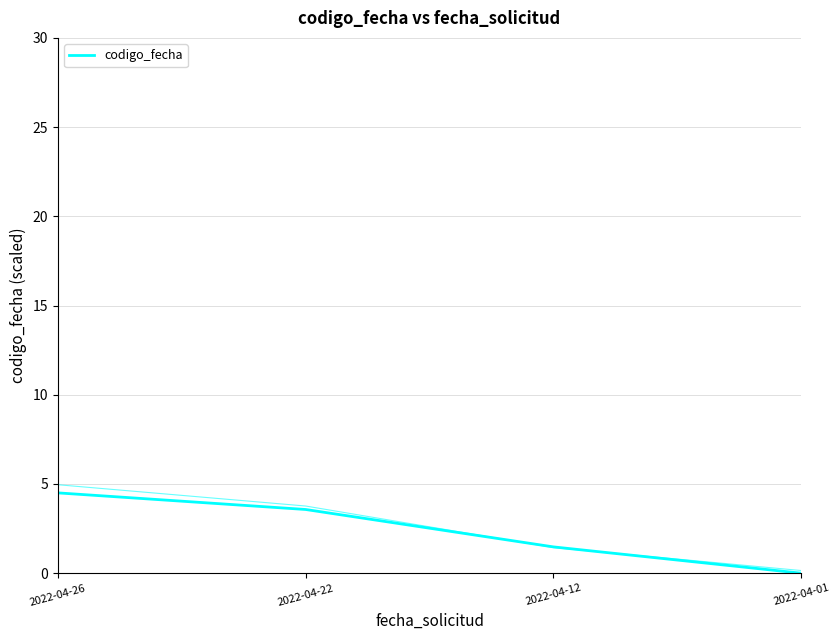

Is it true that the value at 2022-04-22 is 3.6?

True